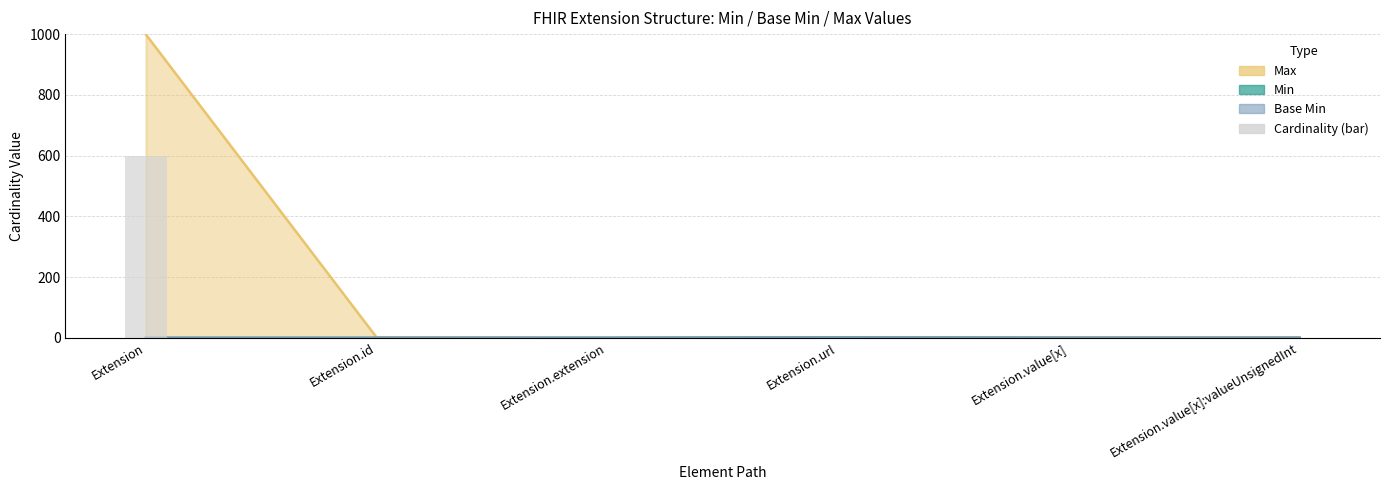

The chart shows a value of 0.2 at Extension.id. True or false?

False